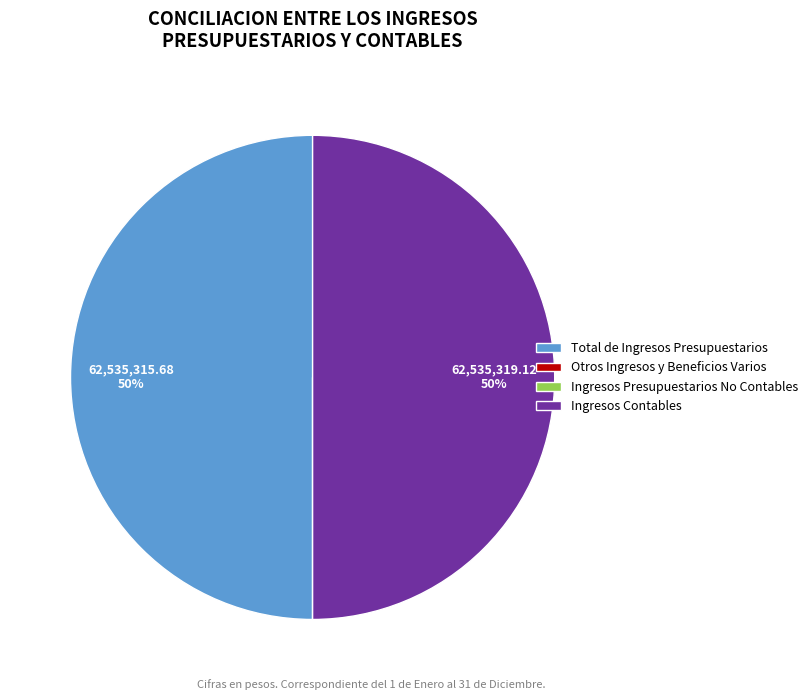

True or false: Total de Ingresos Presupuestarios accounts for 50% of the total.

True